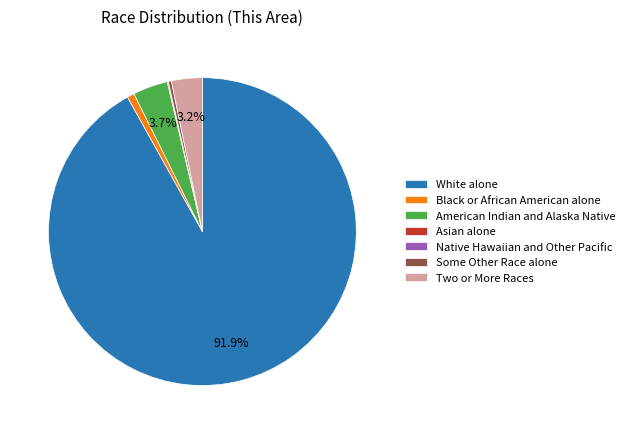

Between White alone and American Indian and Alaska Native, which is larger?

White alone